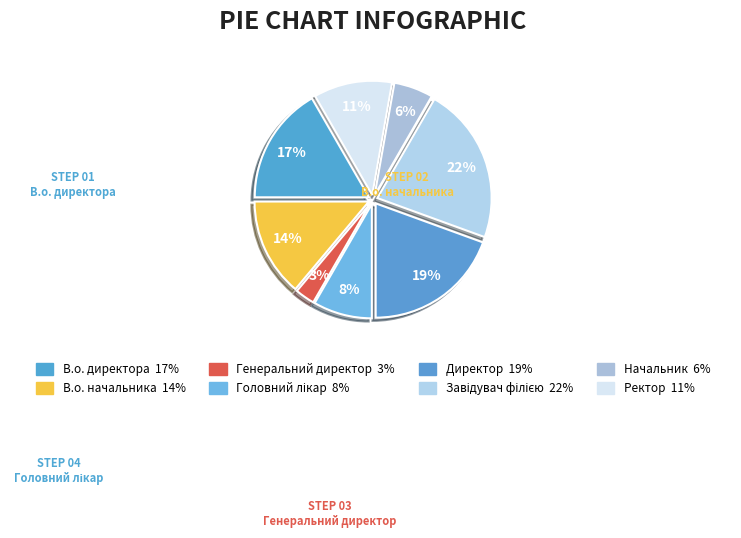

How many segments does this pie chart have?

8